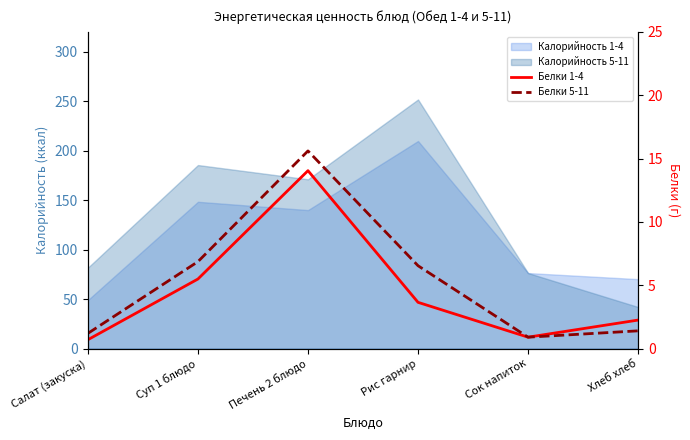

Reading left to right, what are all the values shown in this chart?

Белки 1-4: 0.7	5.5	14.0	3.6	0.9	2.2
Белки 5-11: 1.2	6.9	15.6	6.5	0.9	1.4